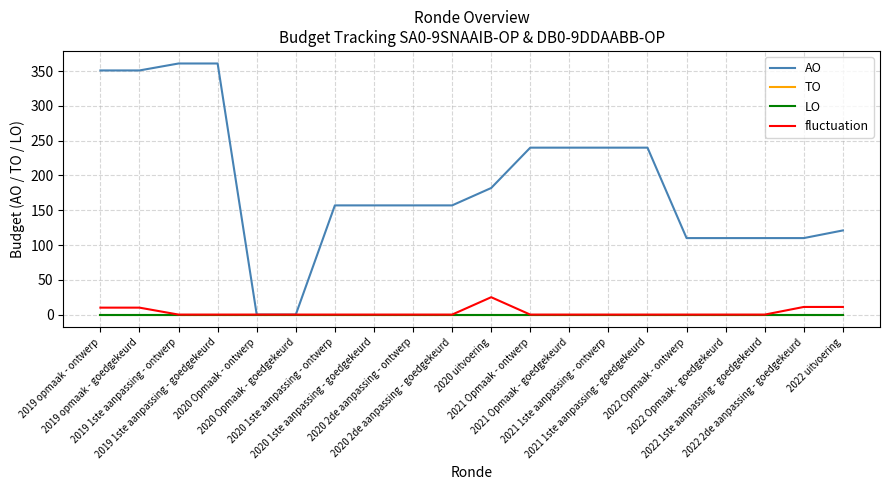

What is the label of the 3rd point from the right?

2022 1ste aanpassing - goedgekeurd